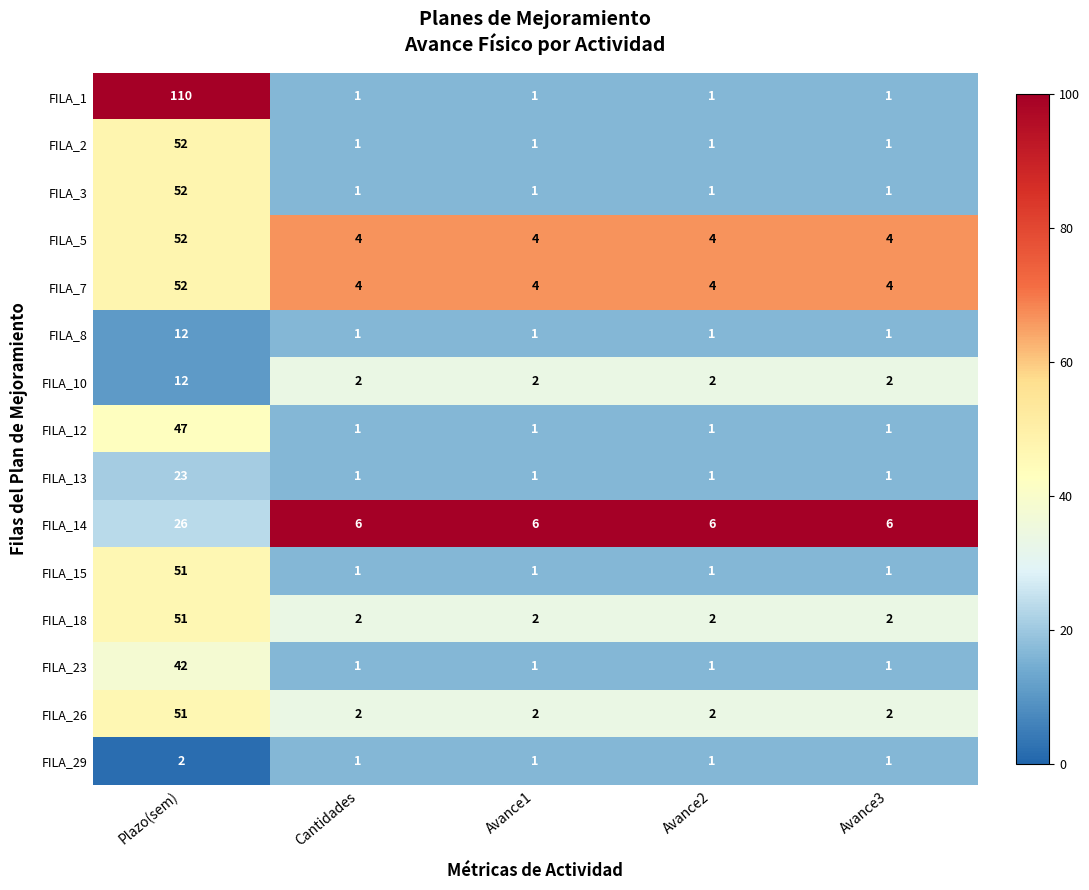

What is the sum of all FILA_1 values?

114